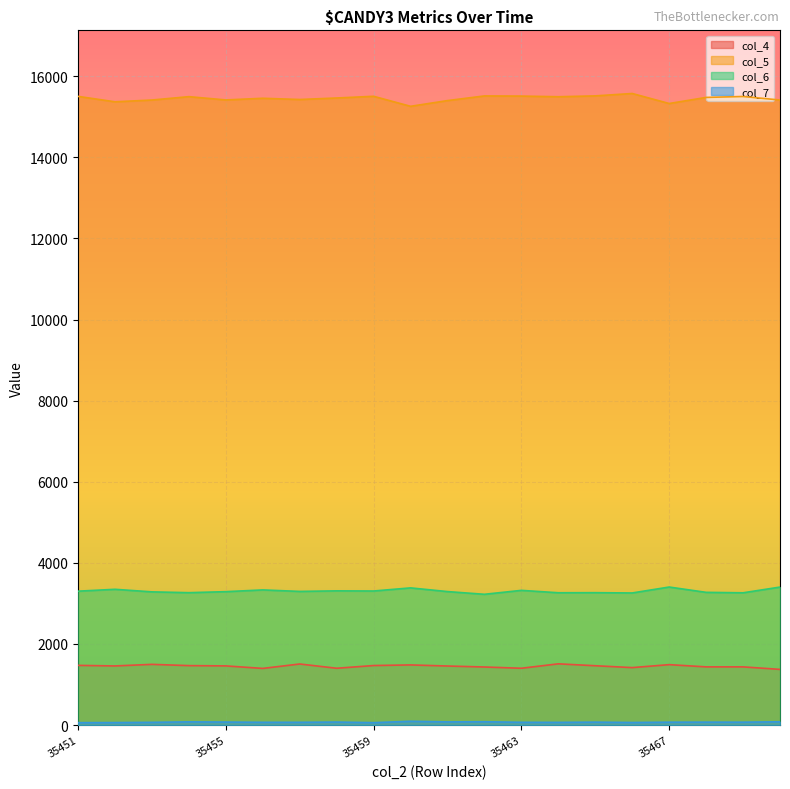

Count the number of data series in this chart.

4